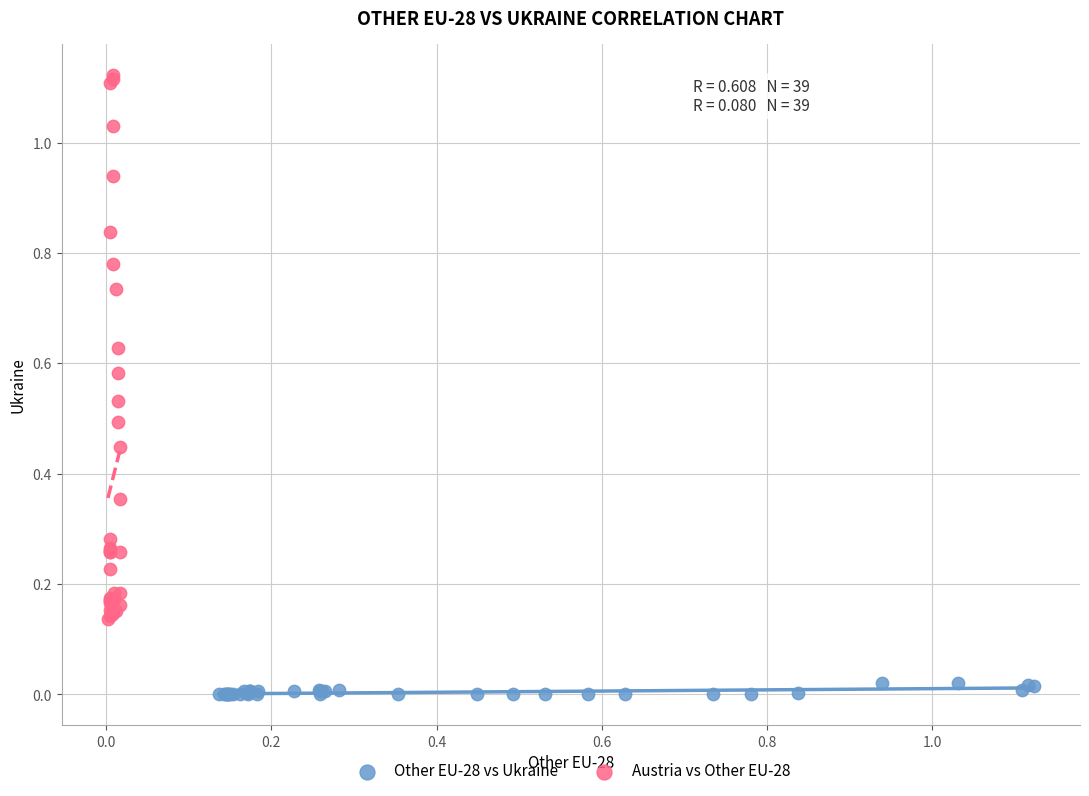

What are all the series names shown in the legend?

Other EU-28 vs Ukraine, Austria vs Other EU-28